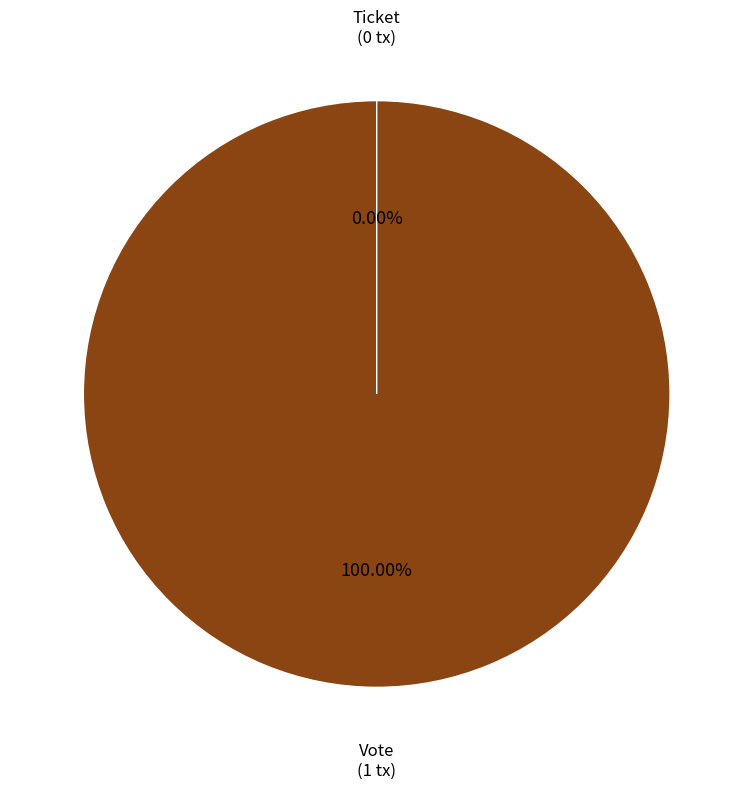

Which slice is the largest?

Vote